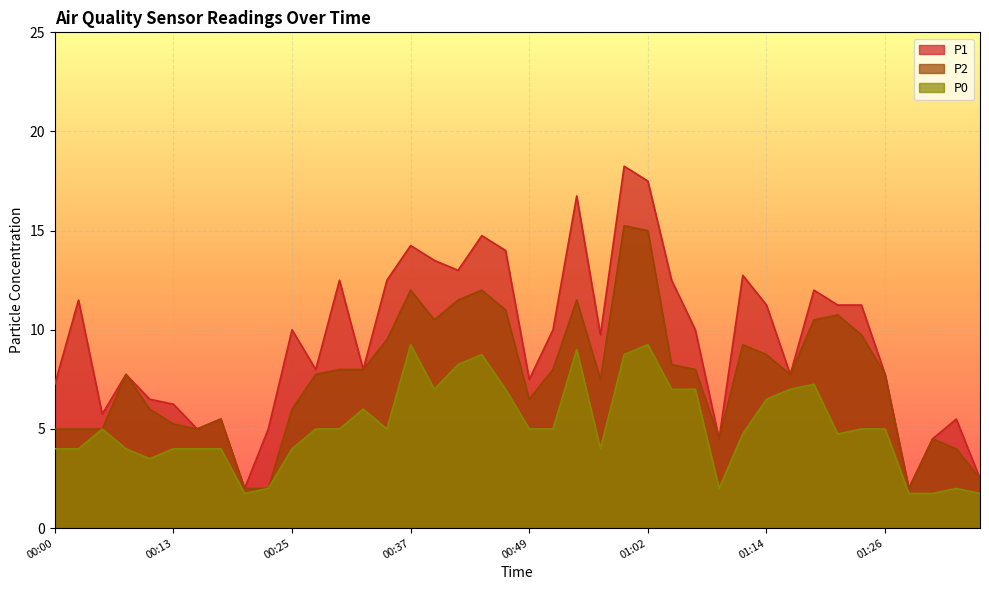

True or false: P2 and P1 intersect in this chart.

False